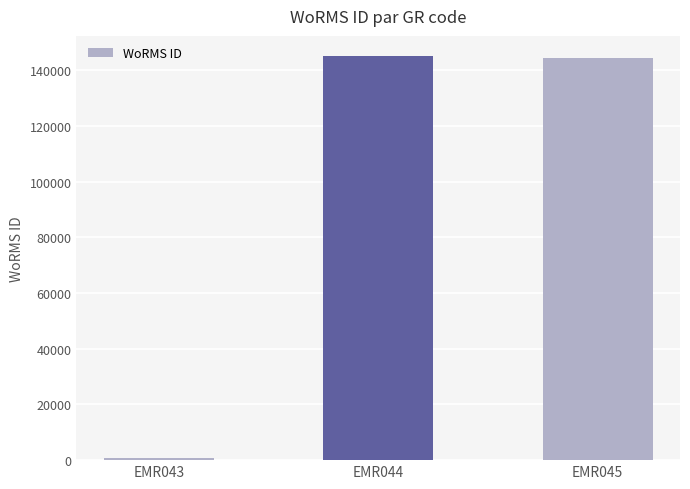

Reading left to right, list all the values displayed in this chart.

802	145092	144296